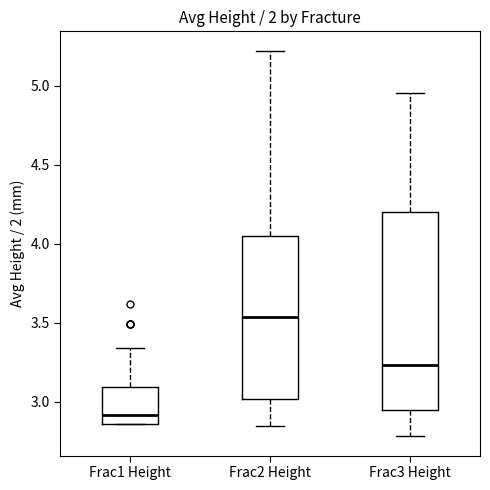

Reading left to right, read every box against the y-axis: the position of its median line, the range the box covers, and the ends of its whiskers. The values are not printed on the chart, so give them approximately, as read against the axis.

Frac1 Height: median 2.90, box 2.85 to 3.10, whiskers 2.85 to 3.35
Frac2 Height: median 3.55, box 3.00 to 4.05, whiskers 2.85 to 5.20
Frac3 Height: median 3.25, box 2.95 to 4.20, whiskers 2.80 to 4.95